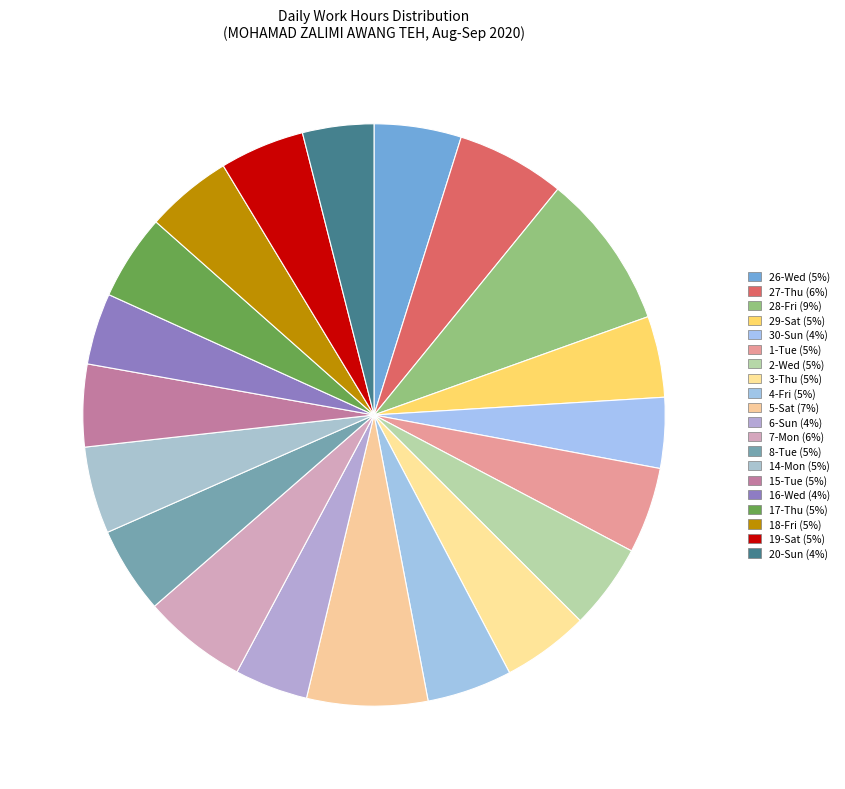

To the nearest percent, what is the combined percentage of 26-Wed and 16-Wed?

9%